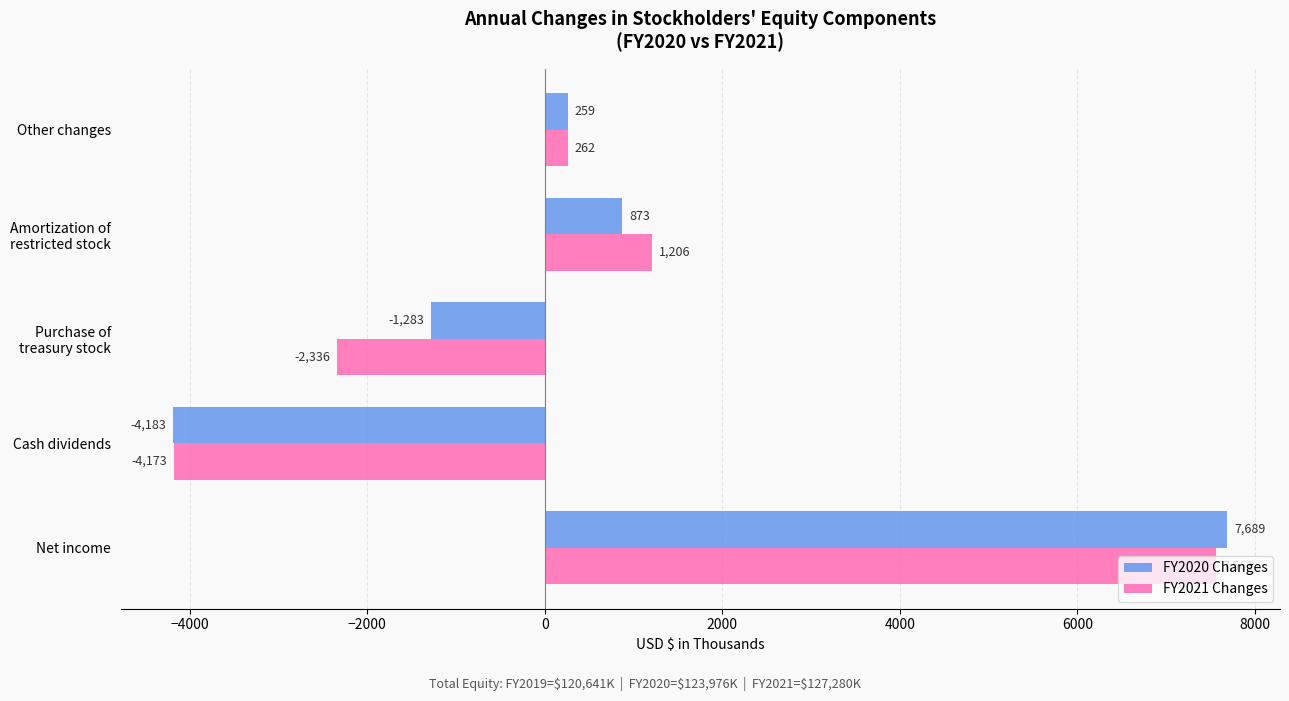

Between Cash dividends and Other changes, which series saw the biggest shift?

FY2020 Changes